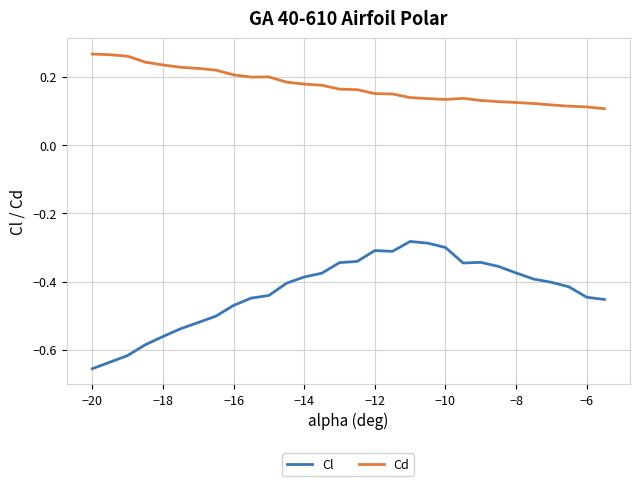

How many lines are shown in the chart?

2